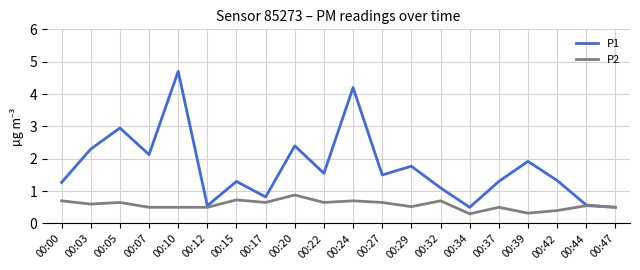

At which category is the sum across all series the highest?

00:10